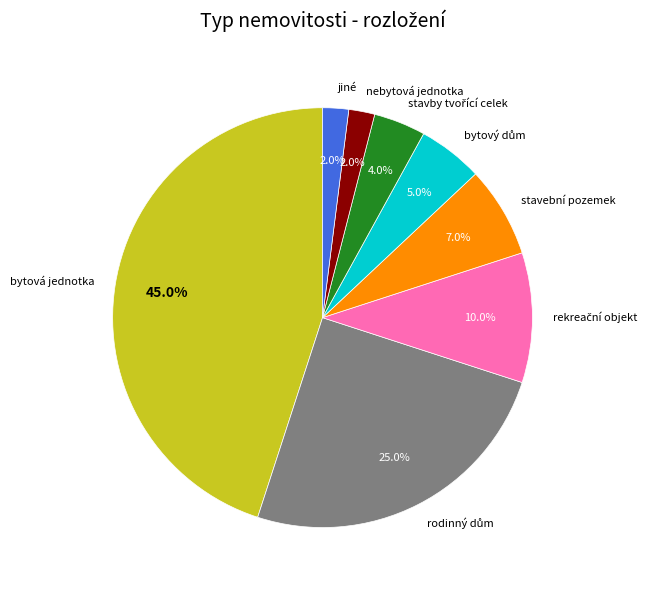

Which slice is the largest?

bytová jednotka